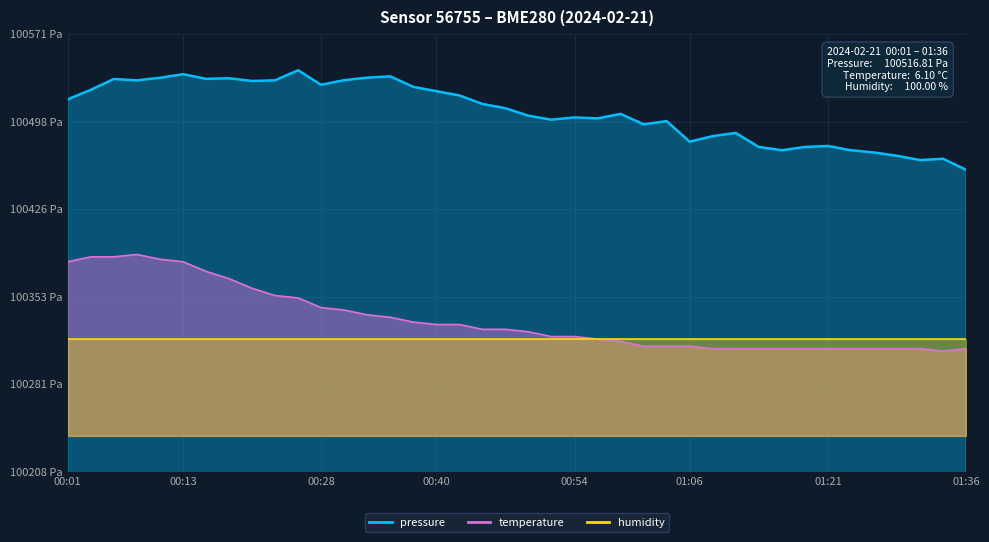

True or false: pressure and temperature cross at least once.

False